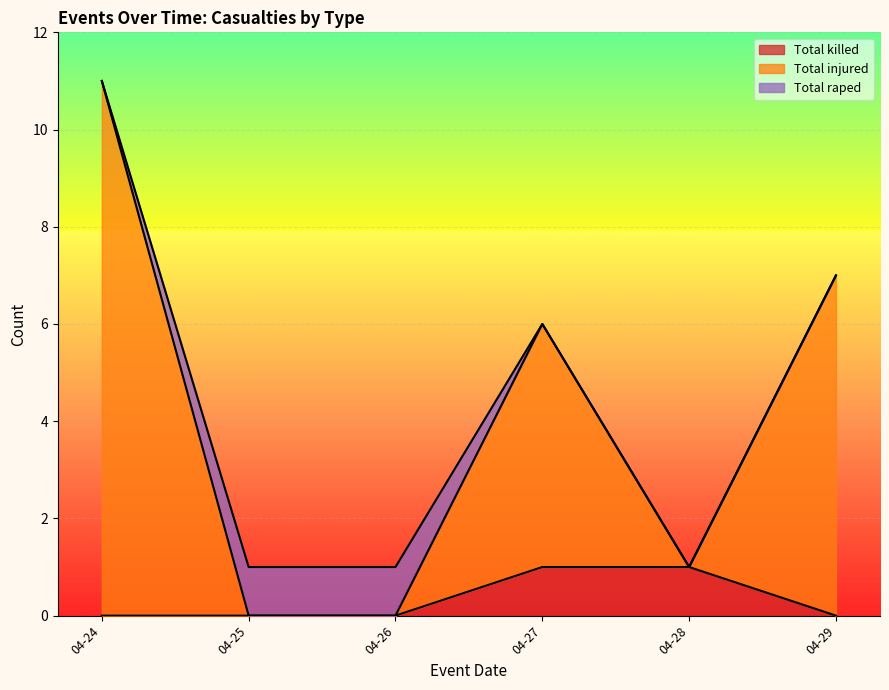

True or false: Total injured has more than 0 interior local peaks.

True